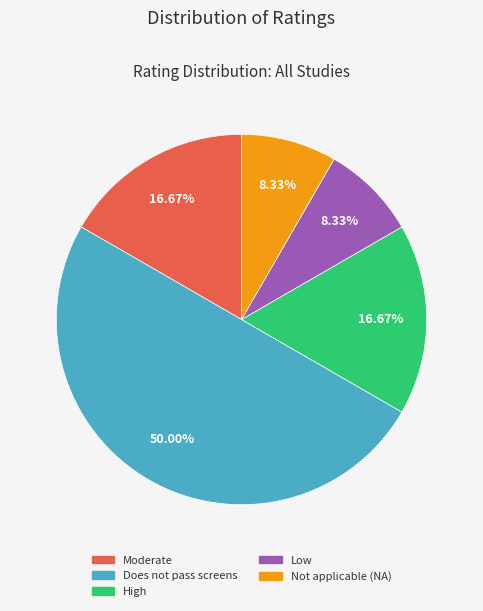

Between Moderate and Low, which is larger?

Moderate